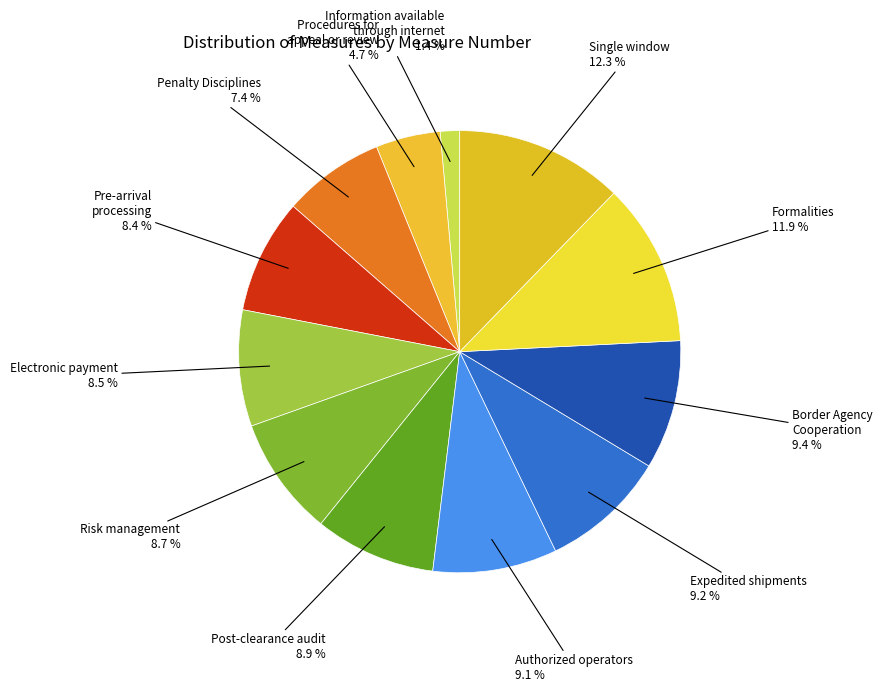

Is there a majority slice in this chart?

No